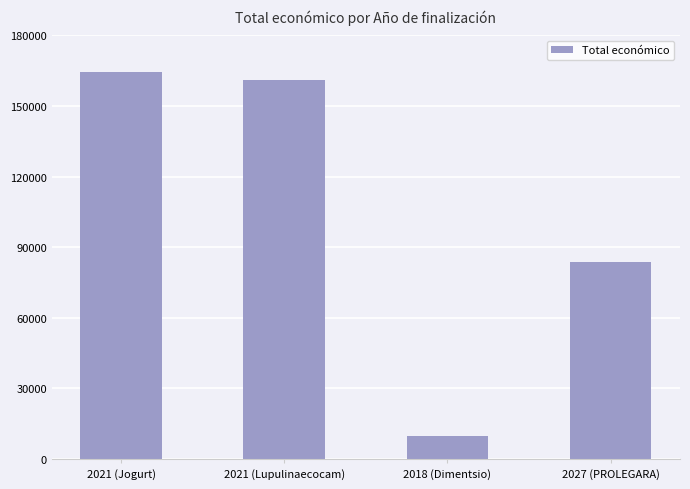

Rank the categories by value from highest to lowest.

2021 (Jogurt), 2021 (Lupulinaecocam), 2027 (PROLEGARA), 2018 (Dimentsio)